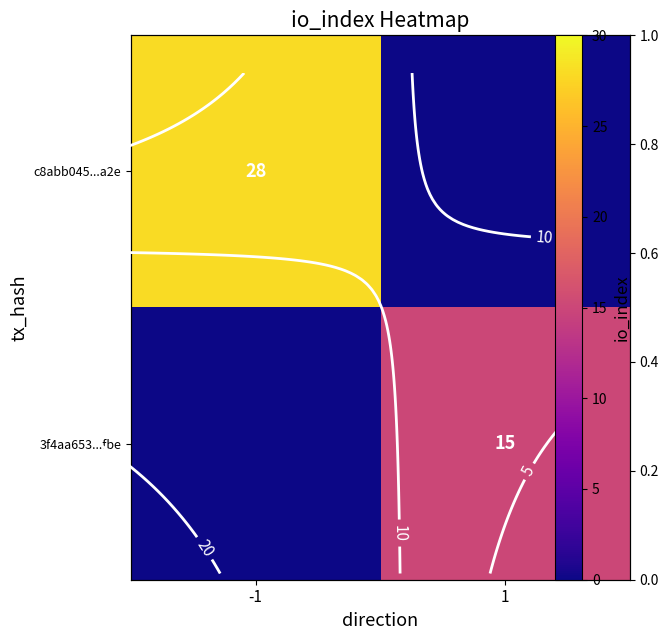

True or false: 3f4aa653...fbe has a value of 15 at 1.

True